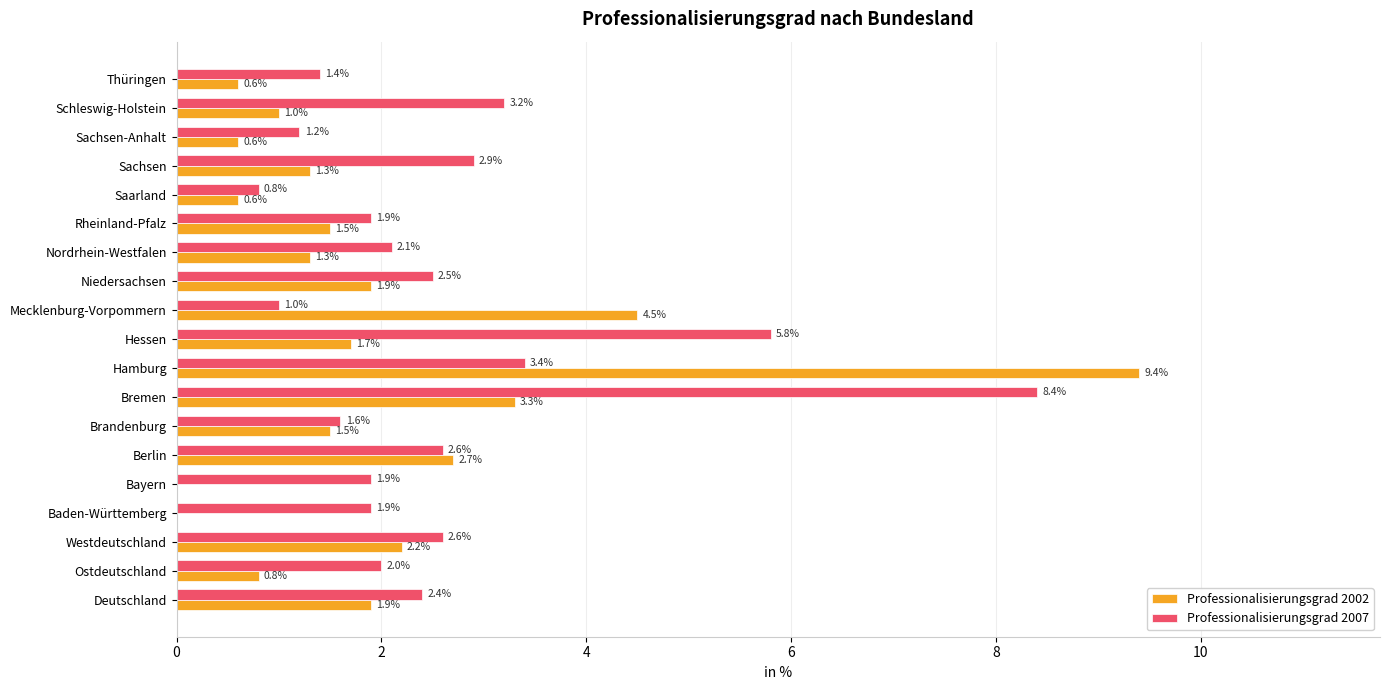

At which label is Professionalisierungsgrad 2007 closest to 4?

Hamburg